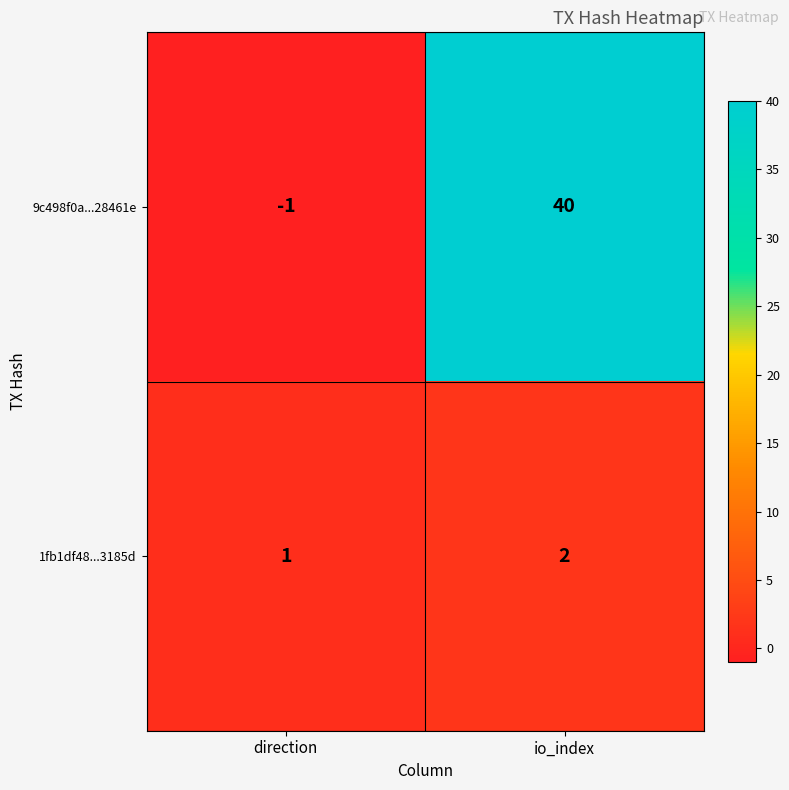

What is the sum of the 9c498f0a...28461e values at direction and io_index?

39